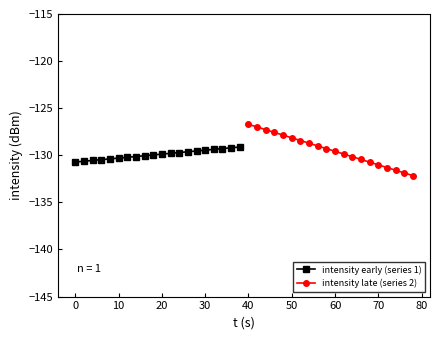

Reading right to left, transcribe all the data shown in this chart.

intensity early (series 1): -129.1	-129.2	-129.3	-129.4	-129.5	-129.5	-129.6	-129.7	-129.8	-129.9	-130.0	-130.0	-130.1	-130.2	-130.3	-130.4	-130.5	-130.5	-130.6	-130.7
intensity late (series 2): -132.2	-131.9	-131.6	-131.3	-131.0	-130.7	-130.4	-130.2	-129.9	-129.6	-129.3	-129.0	-128.7	-128.4	-128.1	-127.9	-127.6	-127.3	-127.0	-126.7